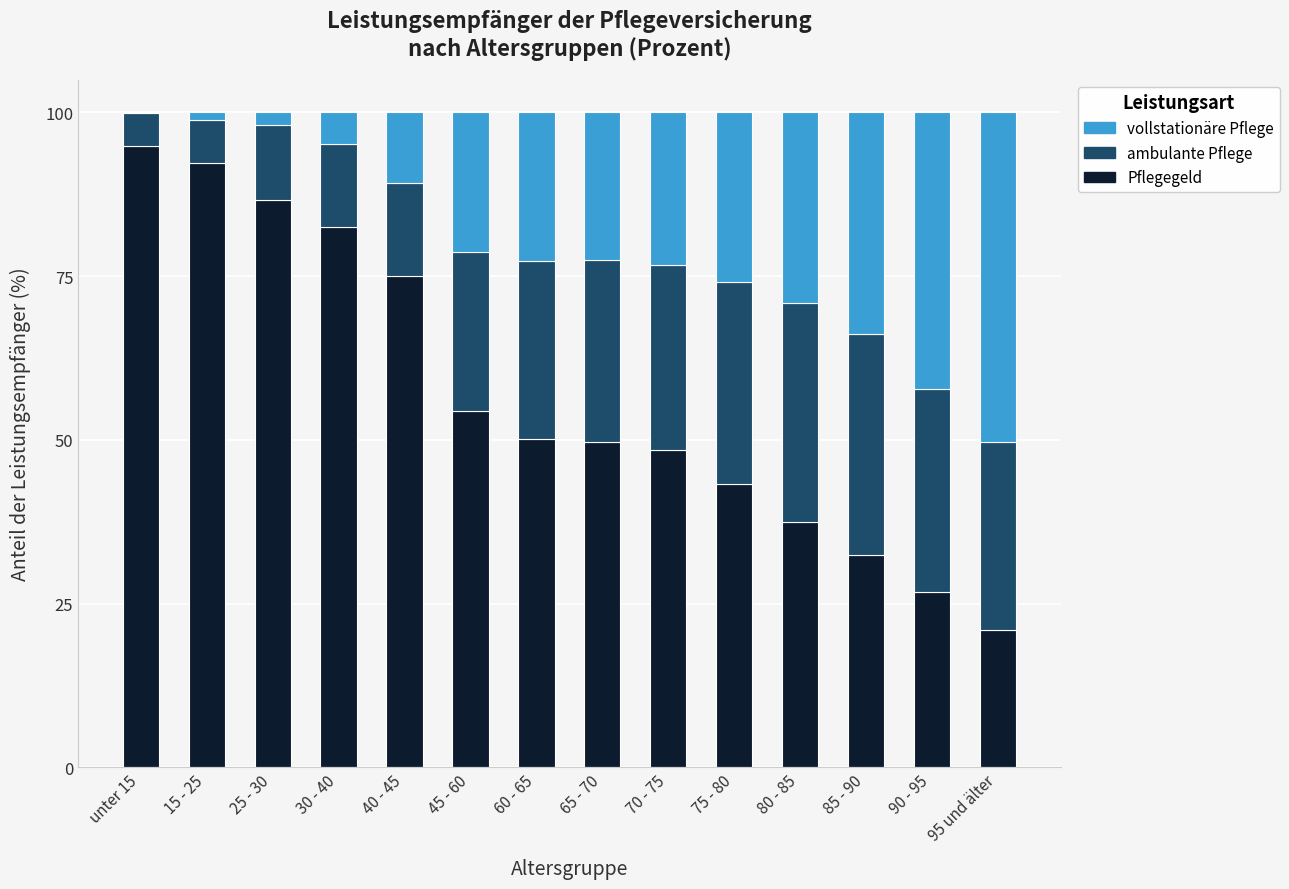

What is the total value across all series at 95 und älter?

100.0